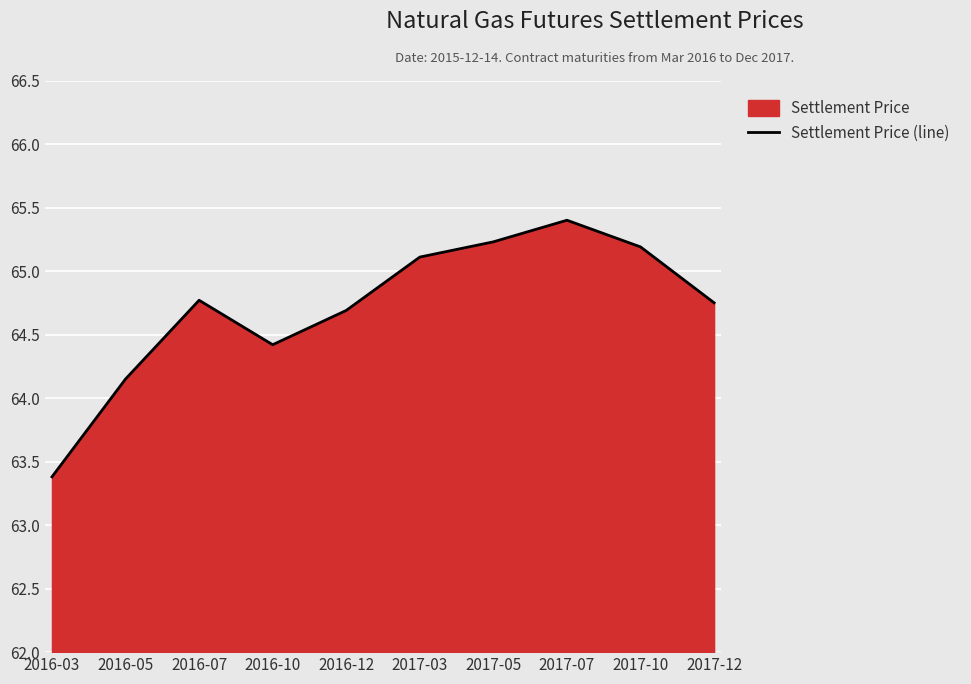

Approximately how many times larger is the value at 2016-05 compared to 2016-03?

1.0